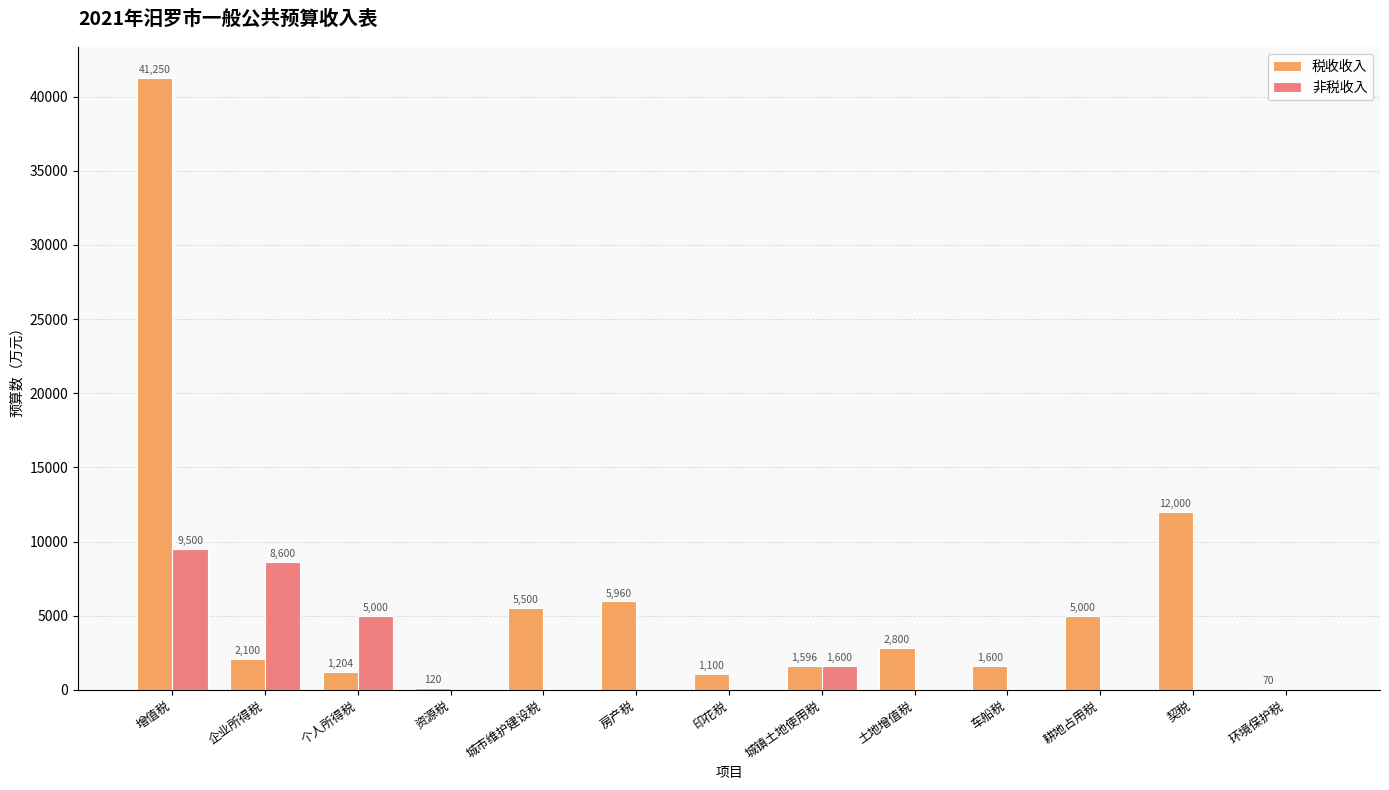

At which label does 税收收入 first exceed 2100?

增值税